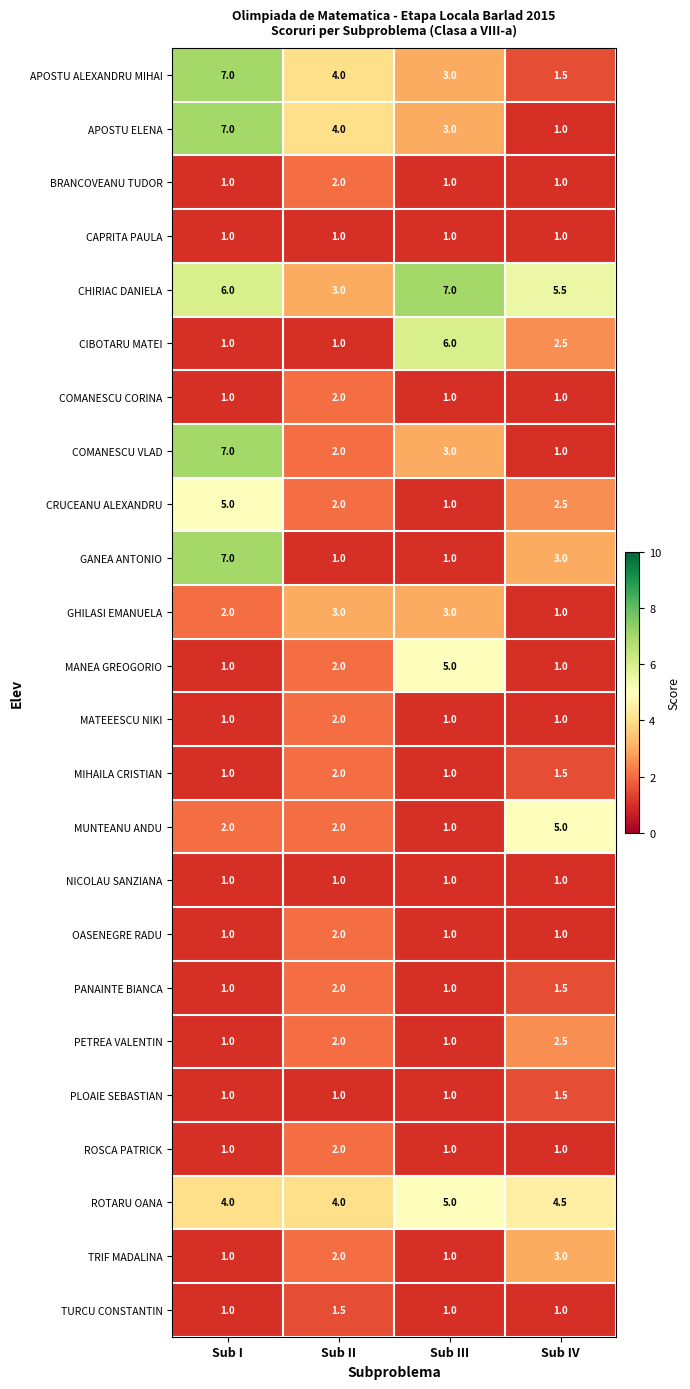

What is the spread (max minus min) of values at Sub II?

3.0